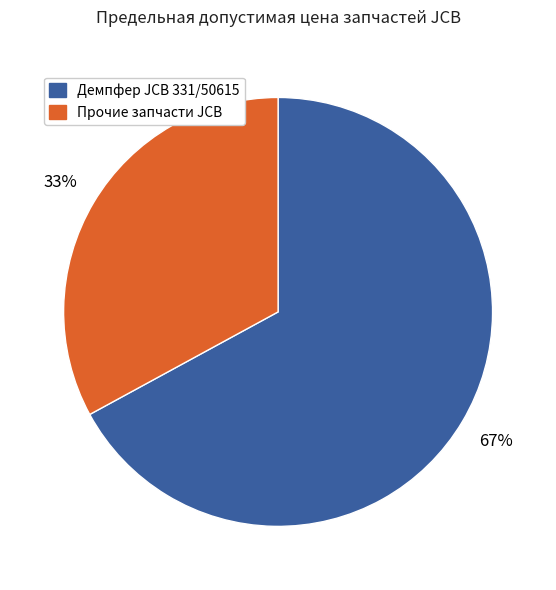

Which has a higher value, Демпфер JCB 331/50615 or Прочие запчасти JCB?

Демпфер JCB 331/50615